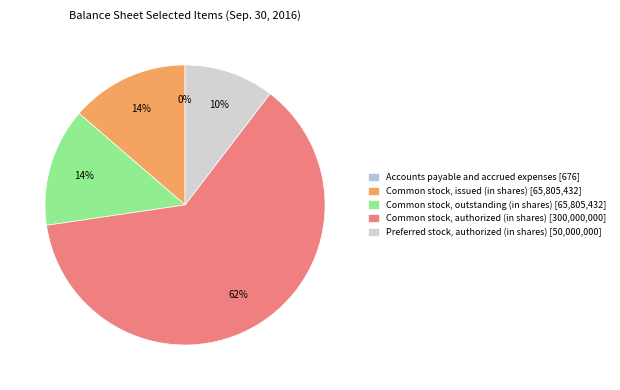

Does Common stock, outstanding (in shares) account for over 50% of the chart?

No